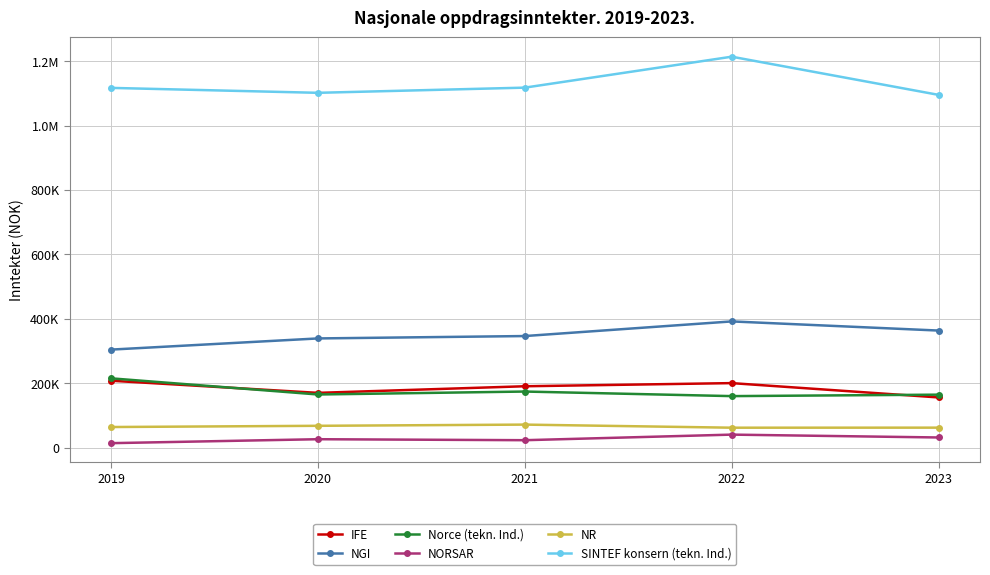

What are all the series names shown in the legend?

IFE, NGI, Norce (tekn. Ind.), NORSAR, NR, SINTEF konsern (tekn. Ind.)